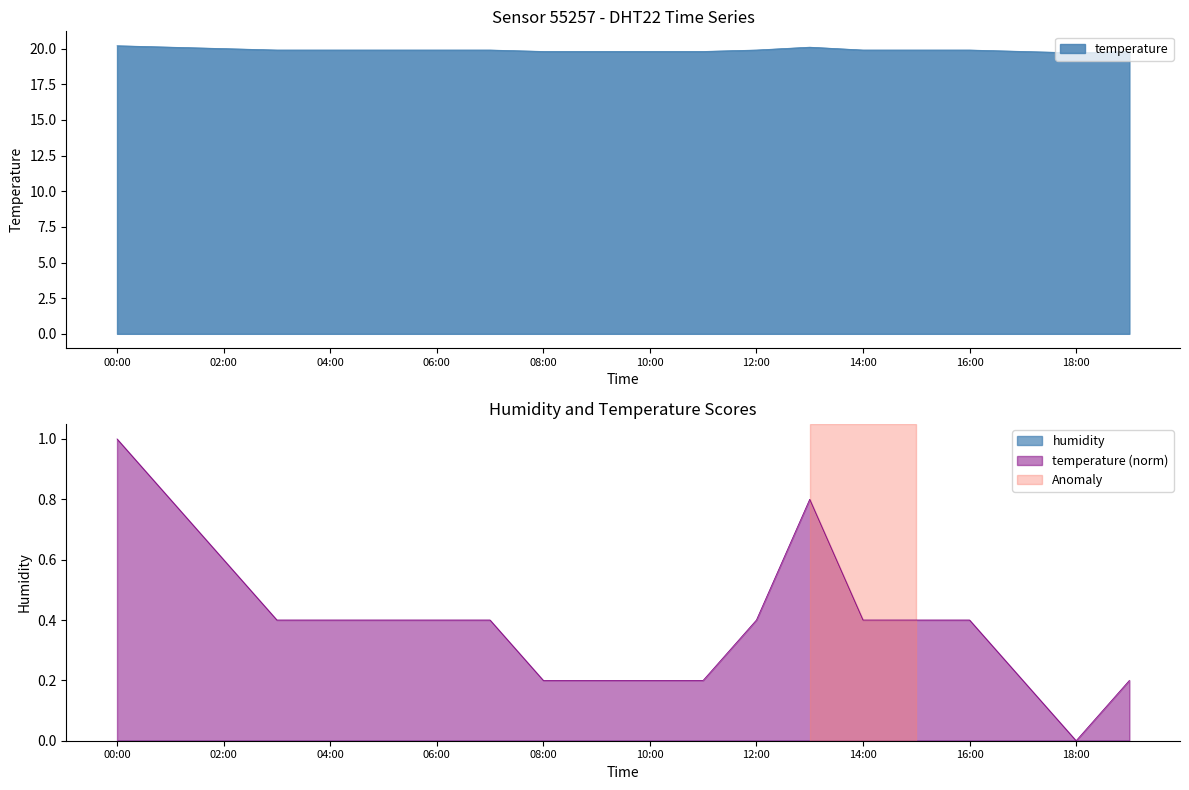

Does the chart display data point markers on the line(s)?

No